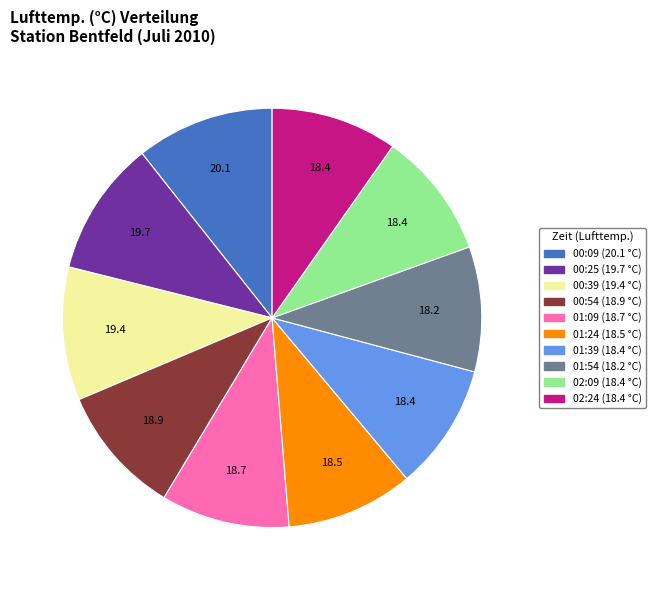

True or false: 01:39 accounts for 1% of the total.

False